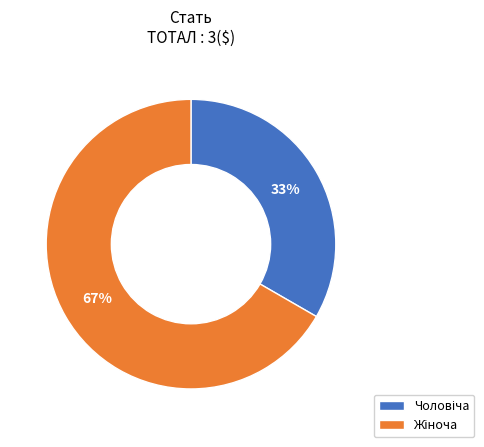

To the nearest percent, what is the average slice percentage?

50%